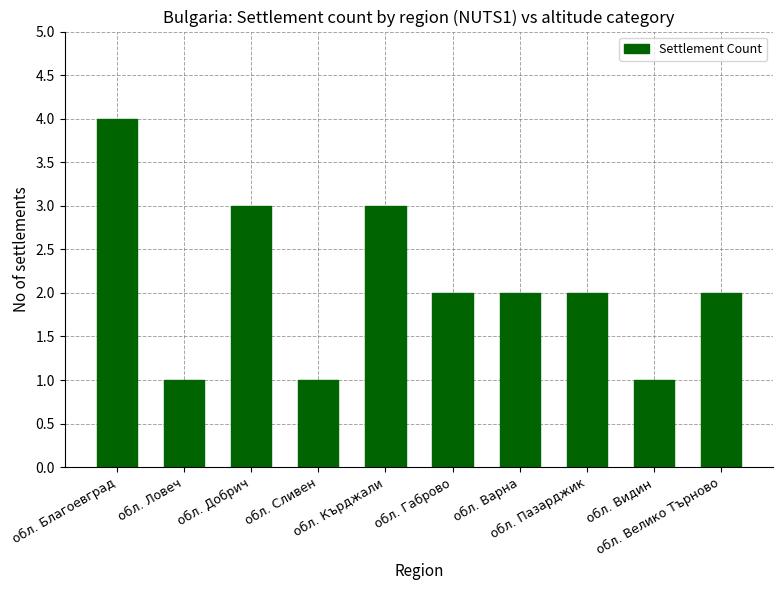

Count the values in the range 1 to 3.

9